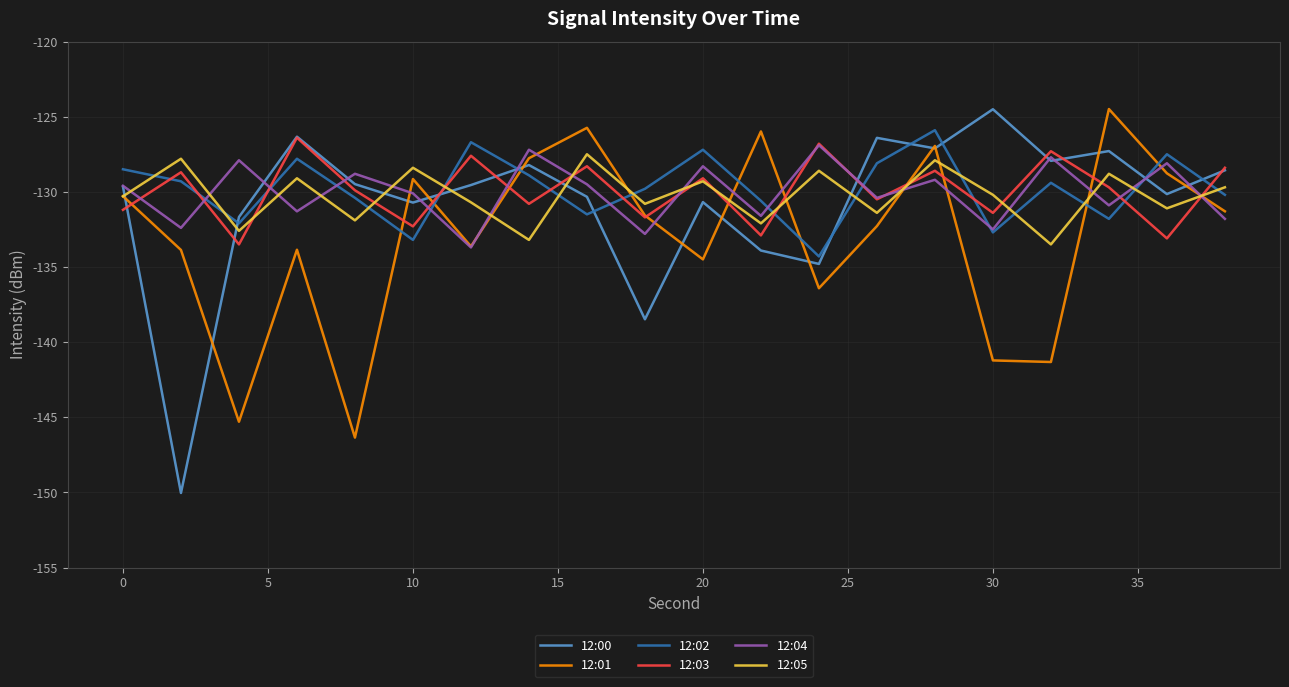

Which series has the widest spread of values?

12:00